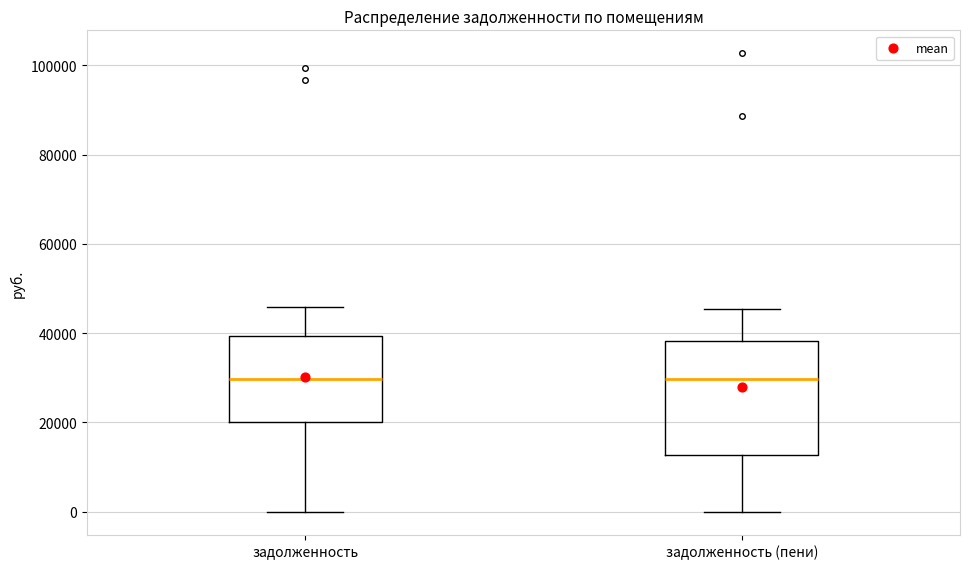

Which box is the tallest, from its lower edge to its upper edge?

задолженность (пени)